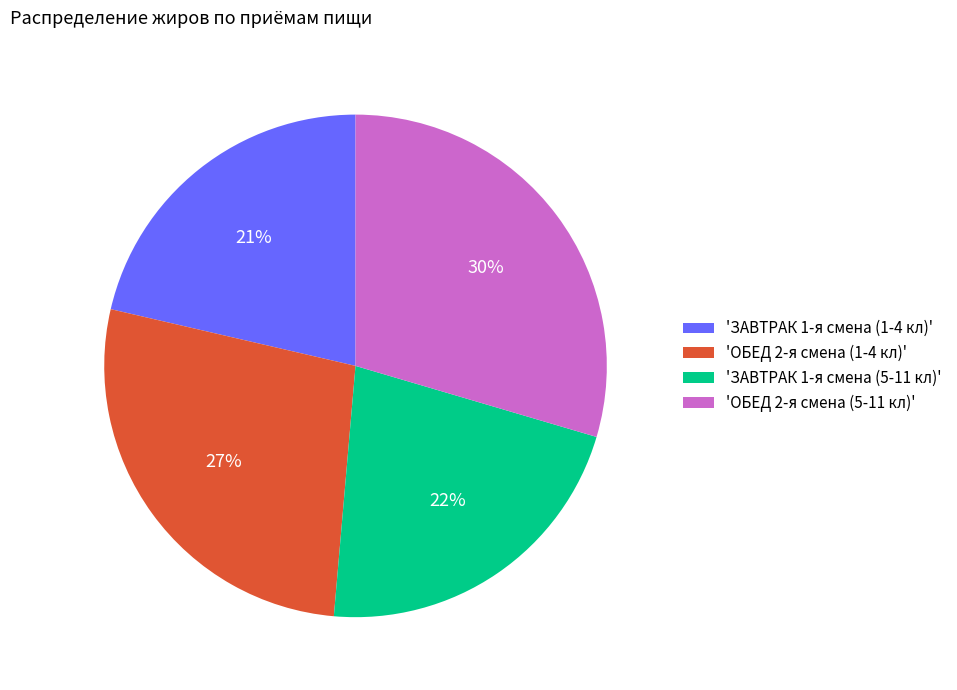

Count the number of slices in the pie.

4